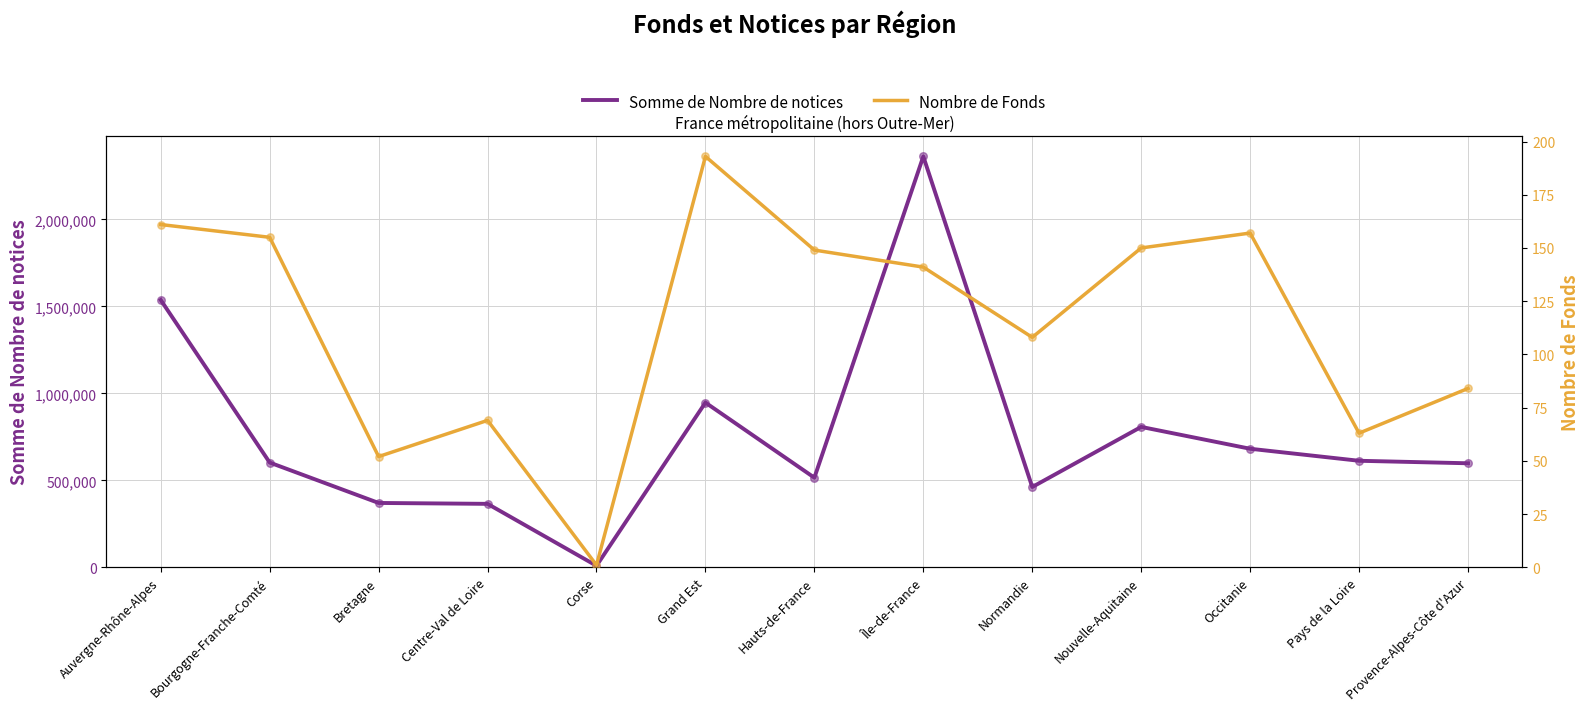

At which category is the sum across all series the highest?

Île-de-France